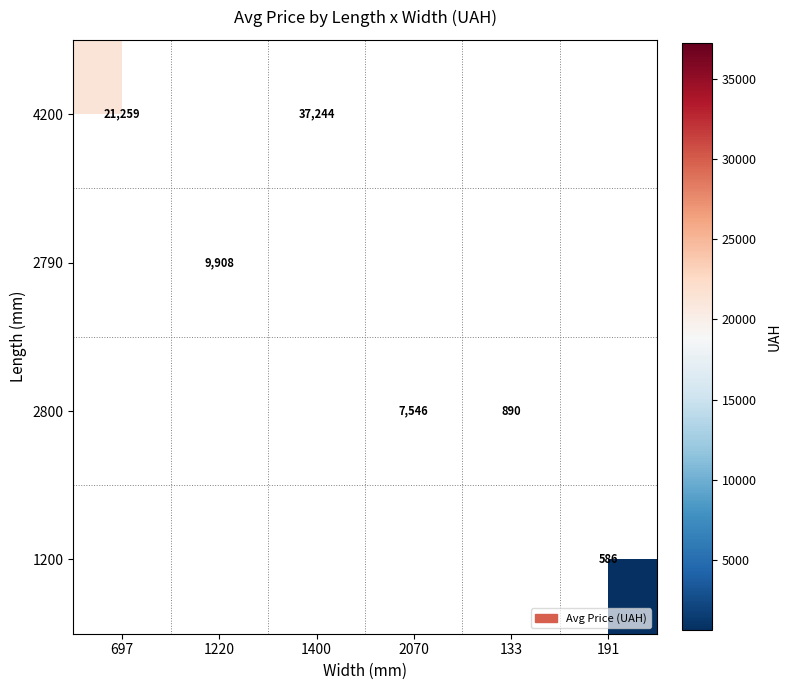

What is the minimum value shown in the chart?

586.0